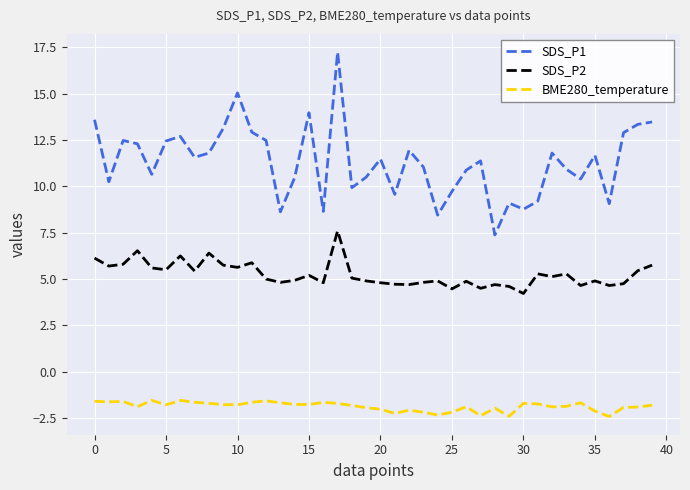

Which series has the largest total across all categories?

SDS_P1